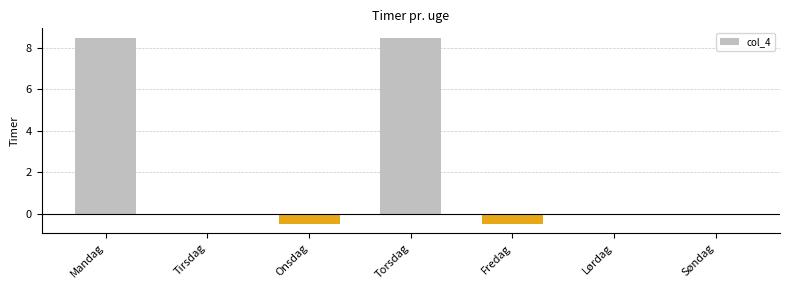

The chart shows a value of 8.5 at Torsdag. True or false?

True